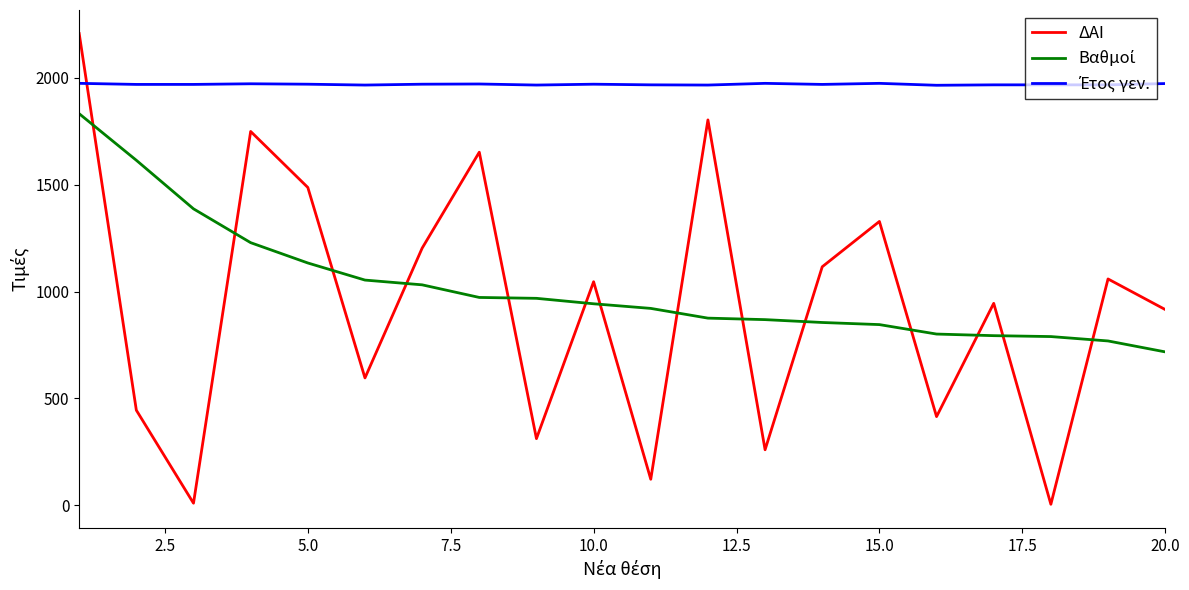

Which series has the widest spread of values?

ΔΑΙ